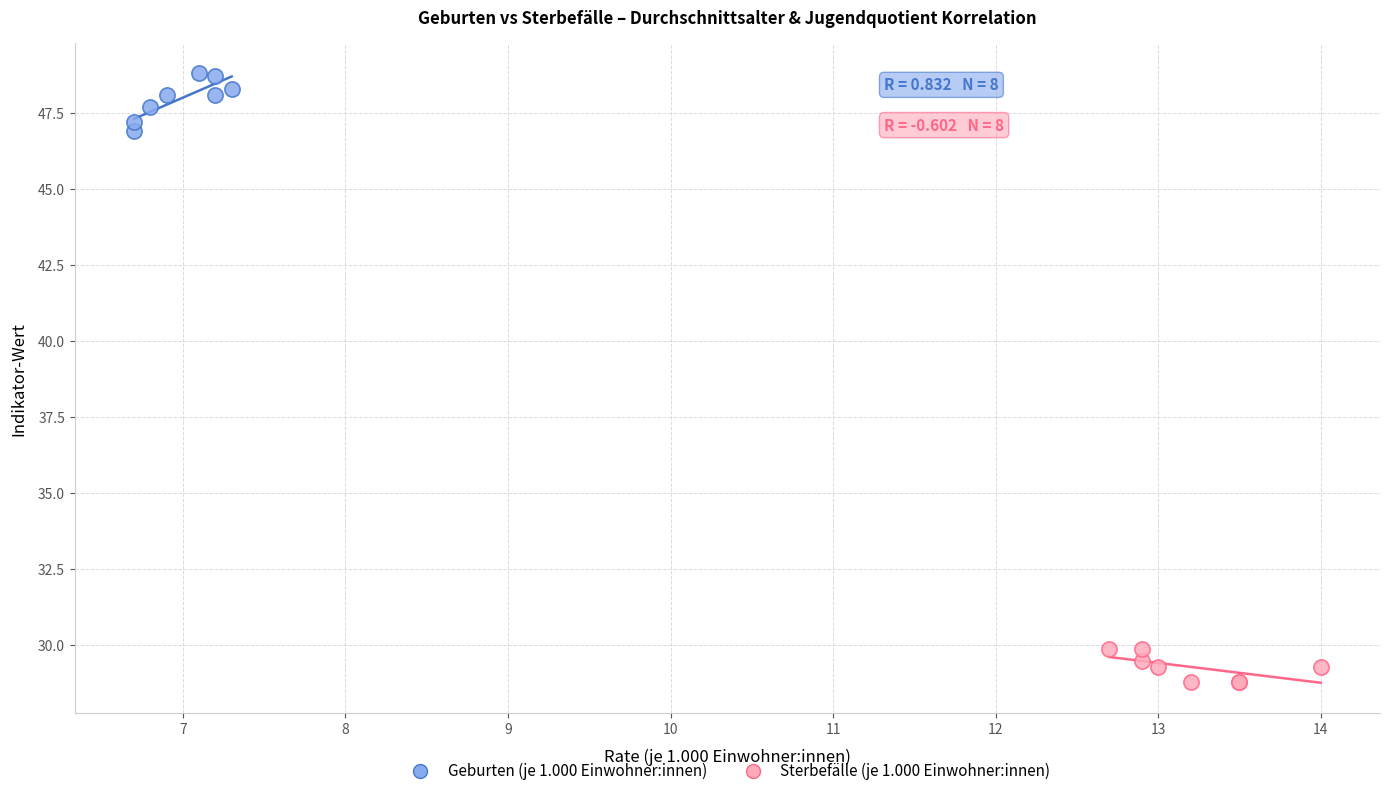

Which series contains the lowest Y value?

Sterbefälle (je 1.000 Einwohner:innen)